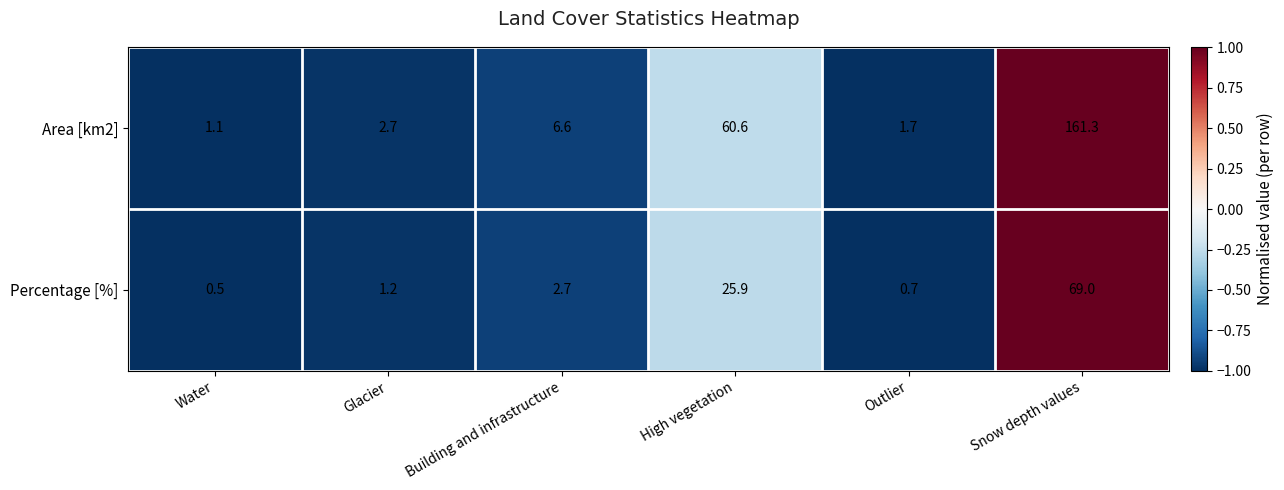

What is the difference between the highest and lowest values at Snow depth values?

92.3